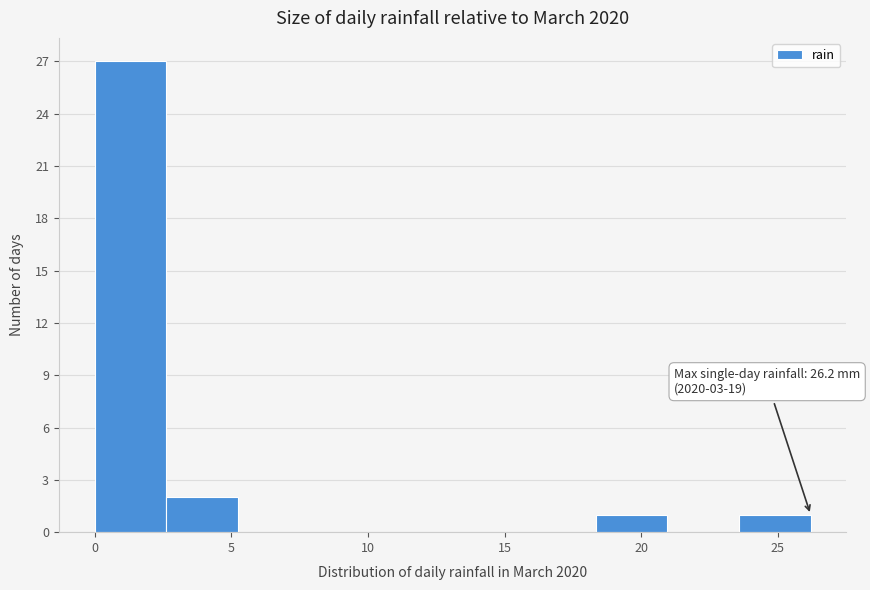

Over which range of the x-axis is the bar tallest?

0.0 to 2.5